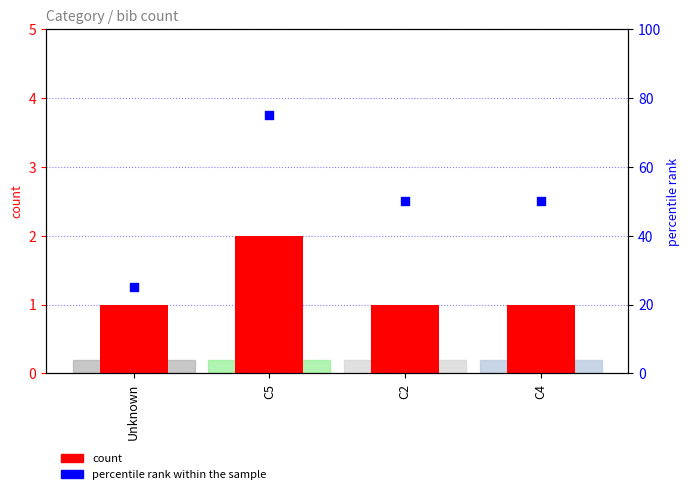

What is the total value across all series at C2?

51